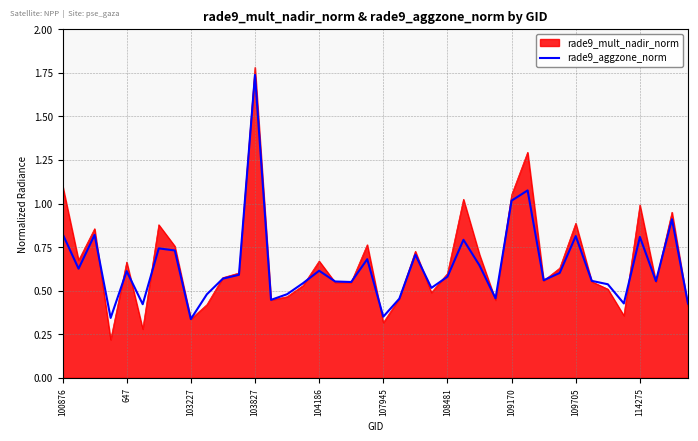

What is the greatest value displayed?

1.8